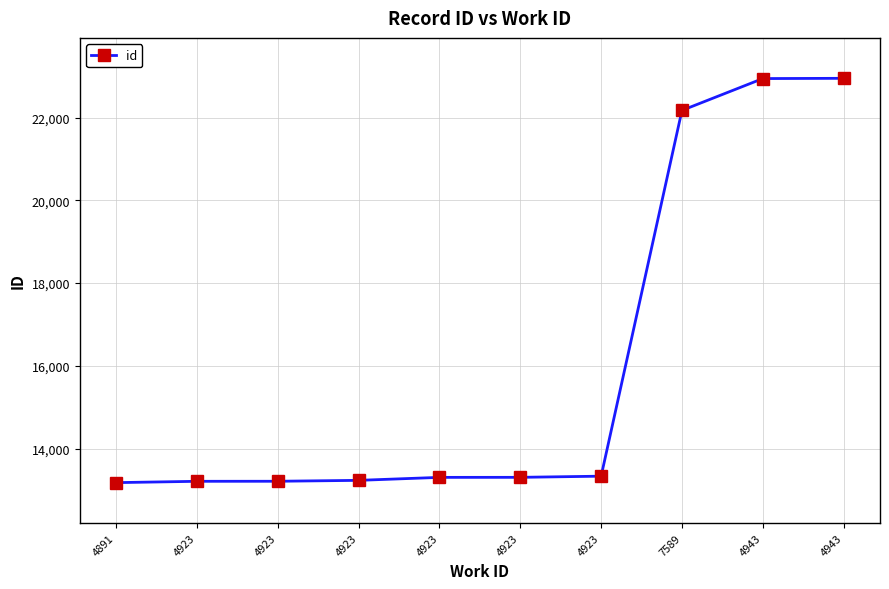

Which has a higher value, 4923 or 4923?

4923